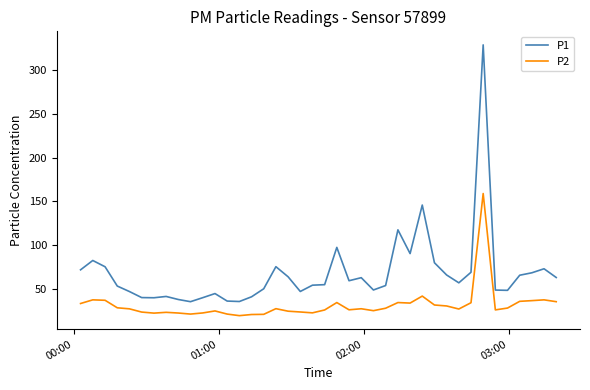

What is the difference between the maximum and minimum values in the P1 series?

294.2